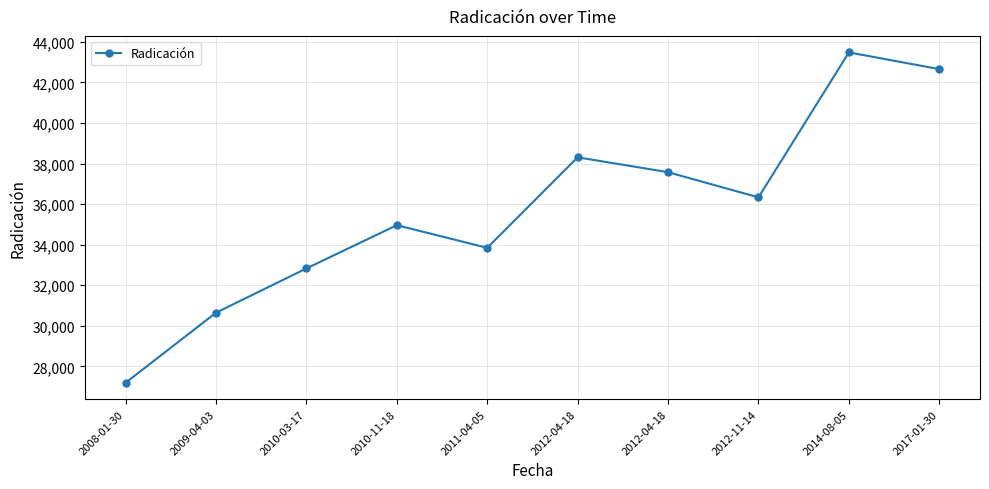

What is the minimum value shown in the chart?

27192